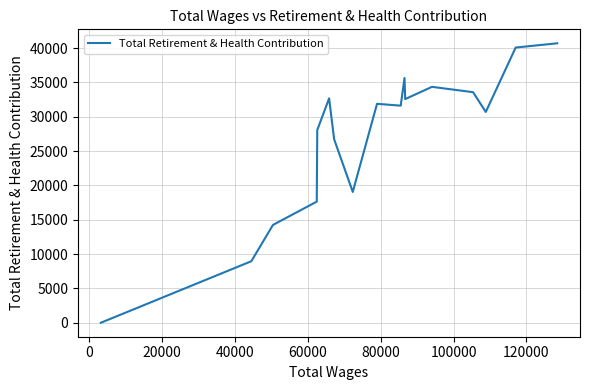

What is the maximum value shown in the chart?

40689